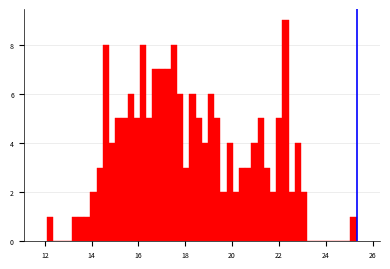

Around what value on the x-axis is the tallest bar? Give the approximate position of its centre, as read against the axis.

22.2